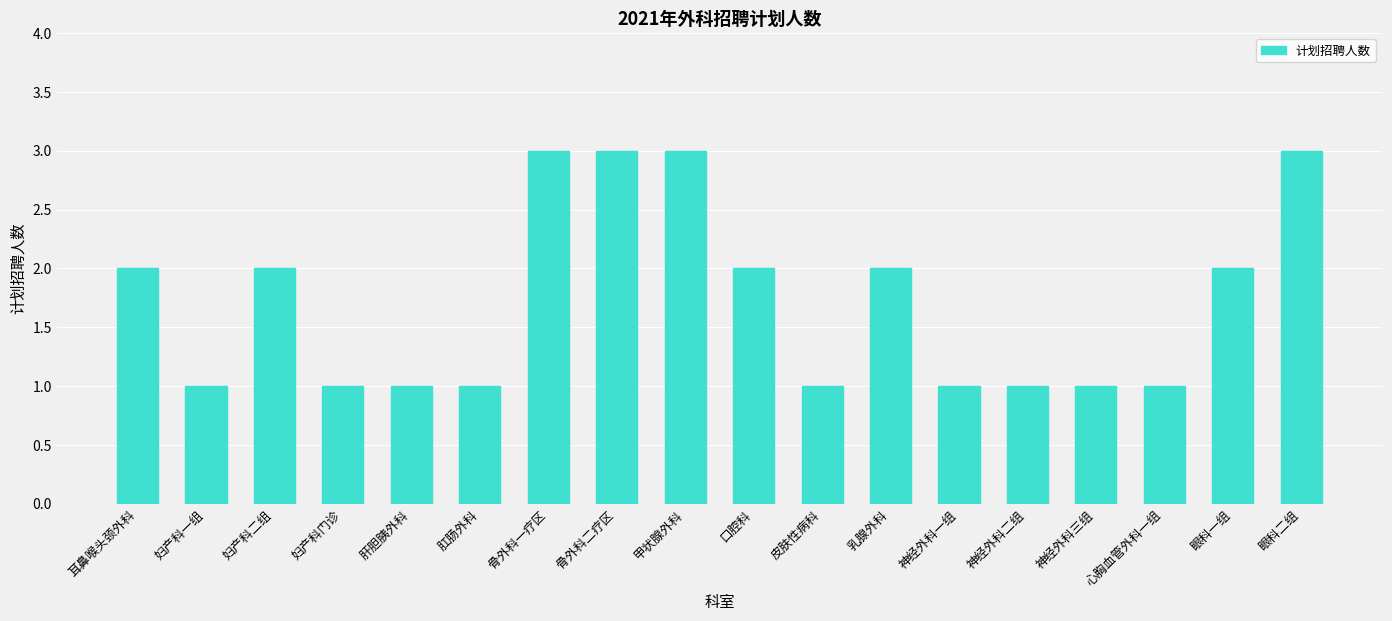

What is the greatest value displayed?

3